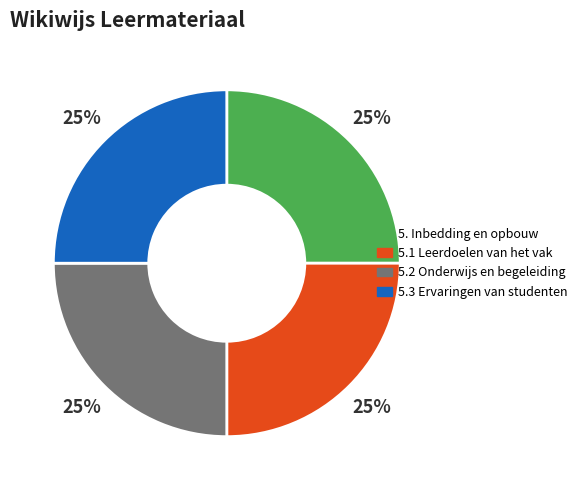

Does 5. Inbedding en opbouw account for over 50% of the chart?

No